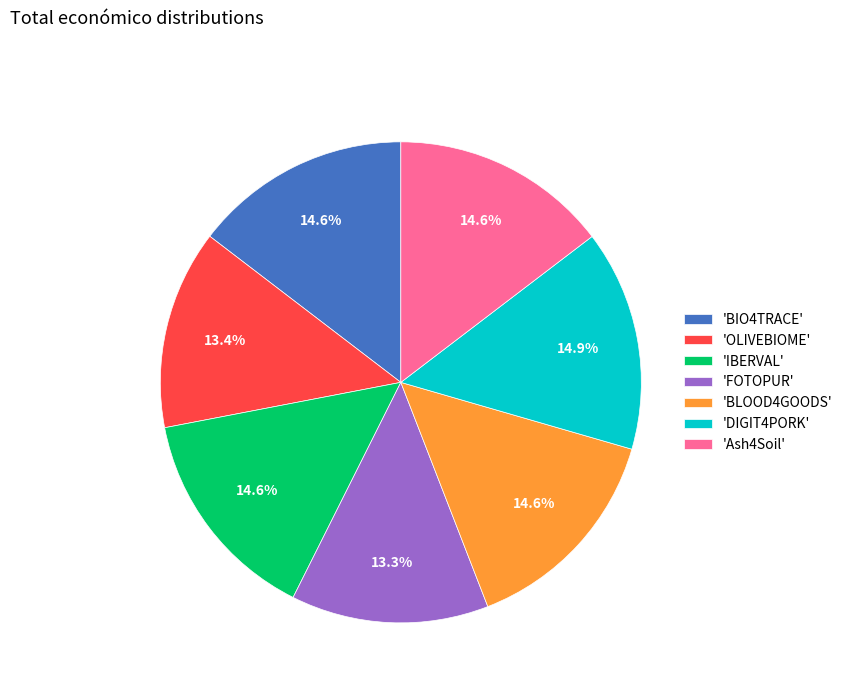

Does any single category account for the majority?

No